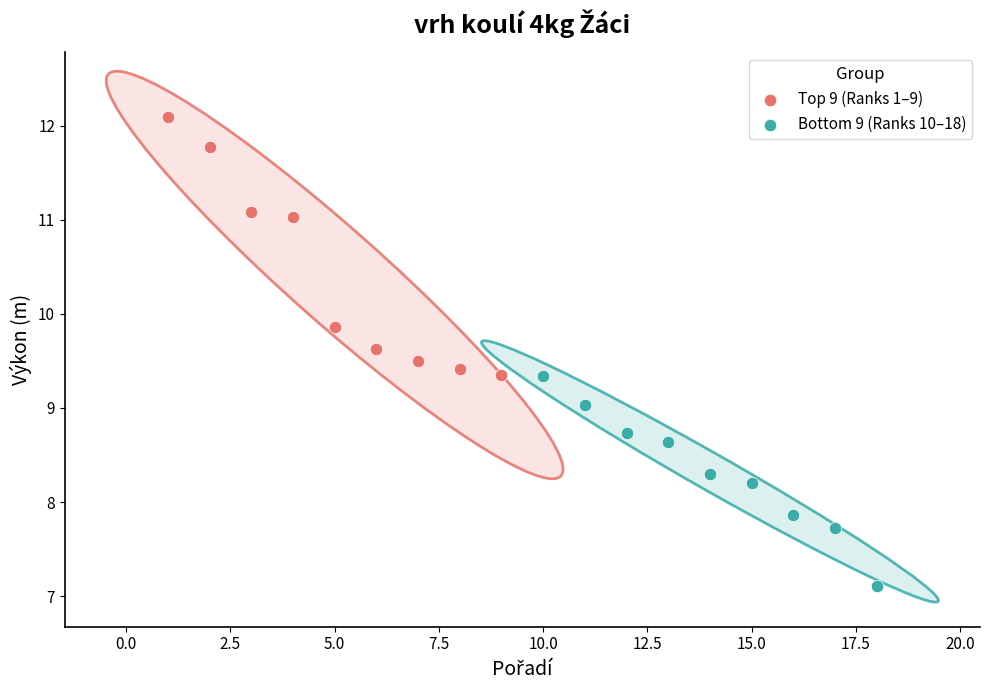

What are all the series names shown in the legend?

Top 9 (Ranks 1–9), Bottom 9 (Ranks 10–18)